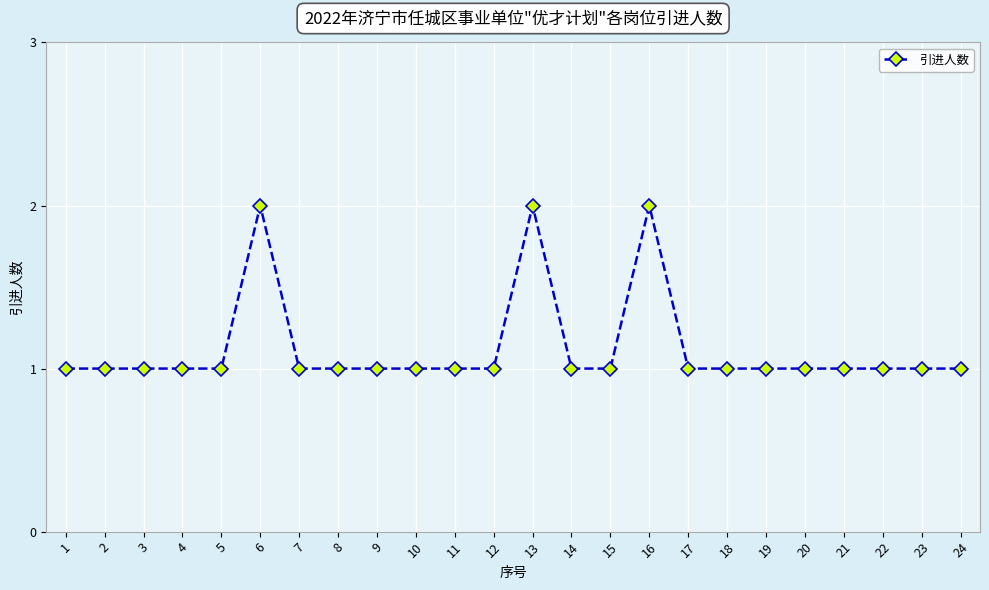

What is the ratio of the value at 13 to the value at 3?

2.0